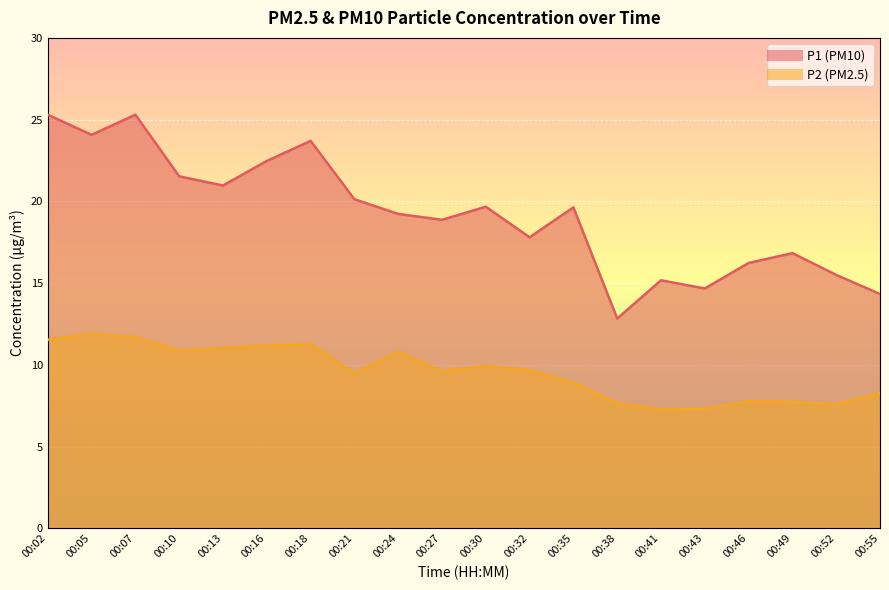

What is the maximum value for P1?

25.3